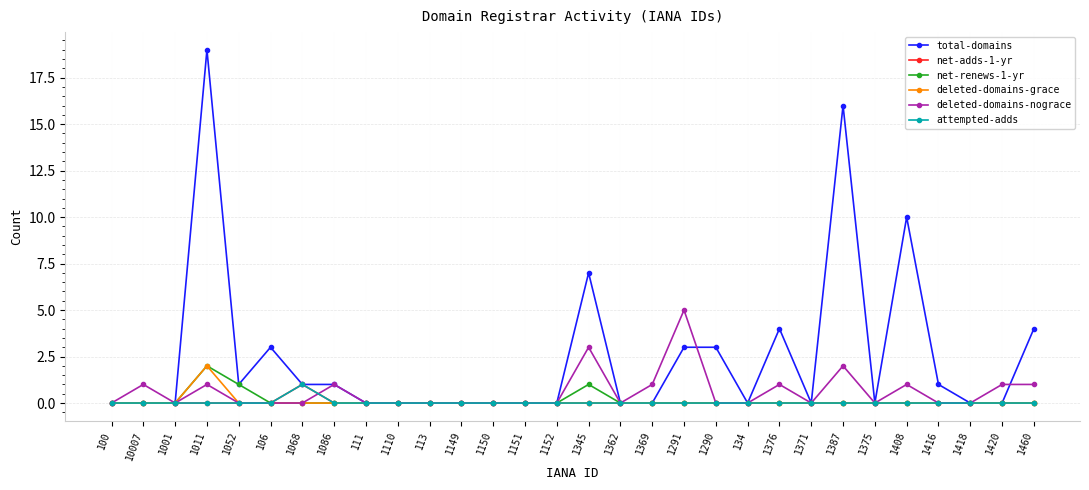

True or false: net-renews-1-yr has more than 0 interior local peaks.

True